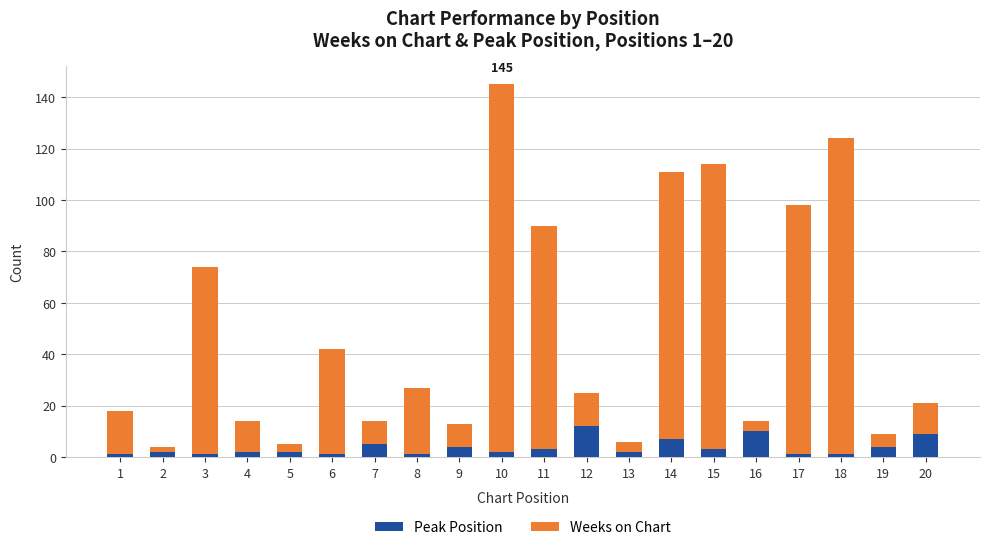

The value of Peak Position at 7 is 5. True or false?

True